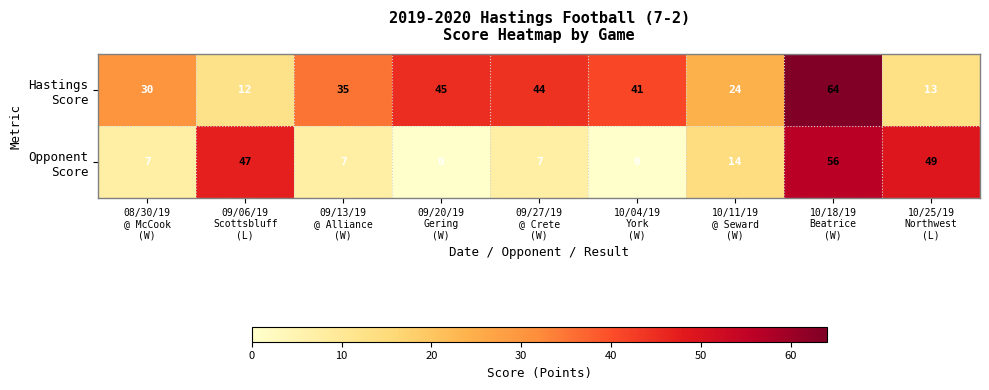

What is the maximum value shown in the chart?

64